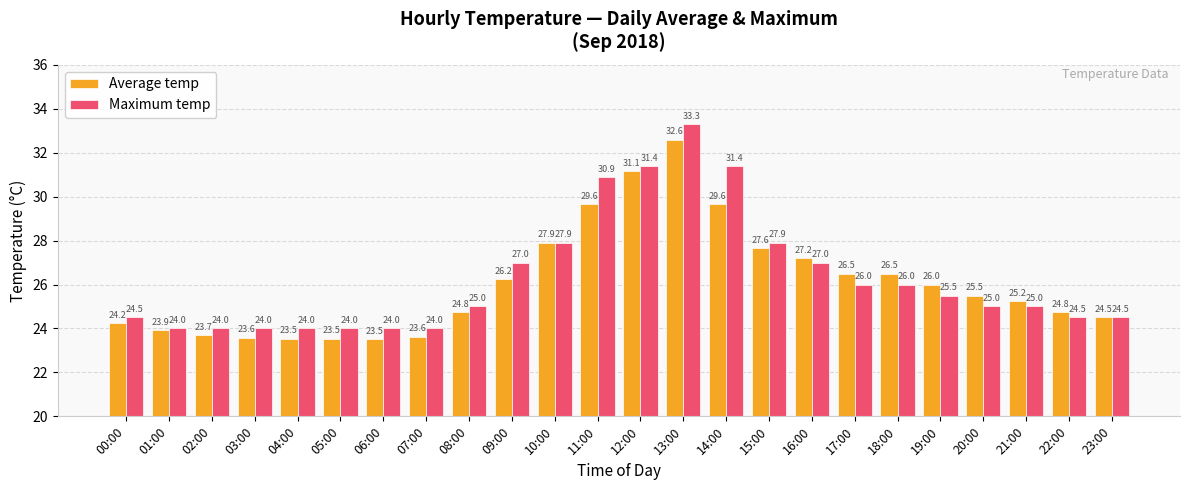

What is the average value of the Maximum temp series?

26.3